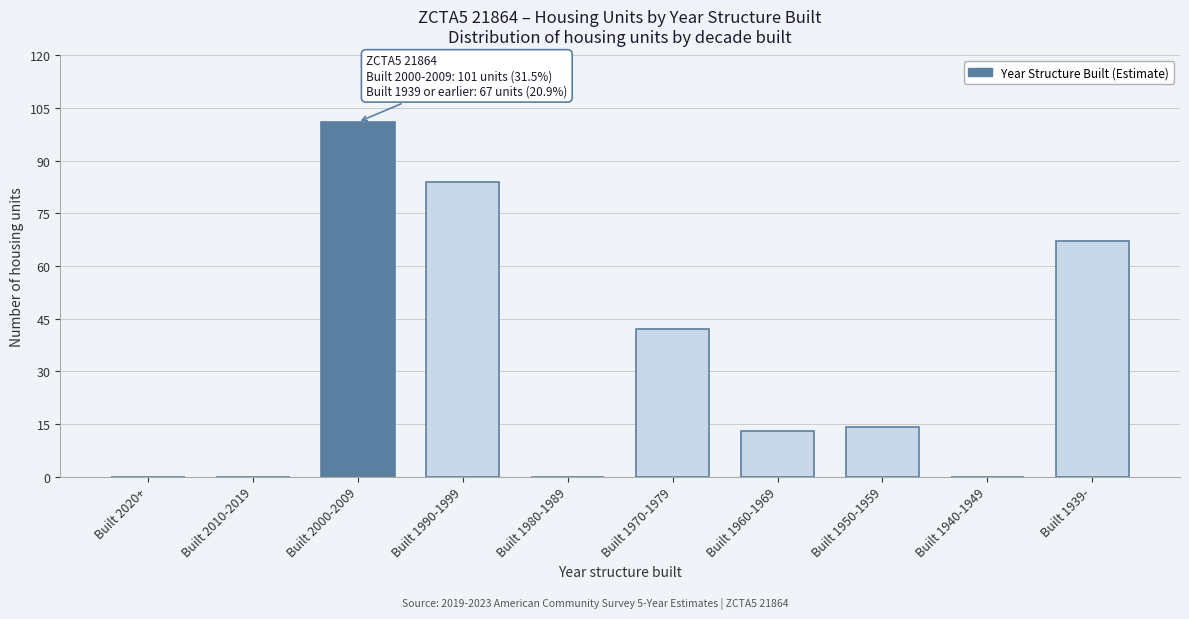

Reading left to right, extract all data points from this chart.

Built 2020+=0	Built 2010-2019=0	Built 2000-2009=101	Built 1990-1999=84	Built 1980-1989=0	Built 1970-1979=42	Built 1960-1969=13	Built 1950-1959=14	Built 1940-1949=0	Built 1939-=67